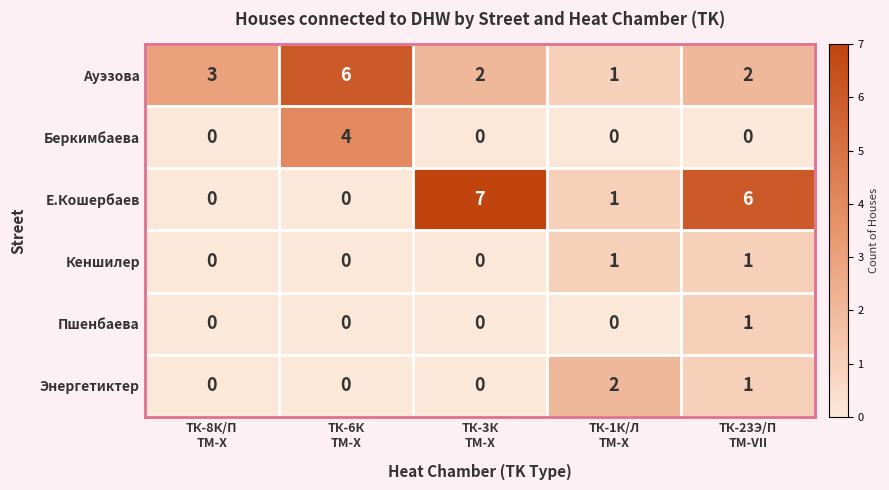

What is the difference between the second highest and minimum values in the Е.Кошербаев series?

6